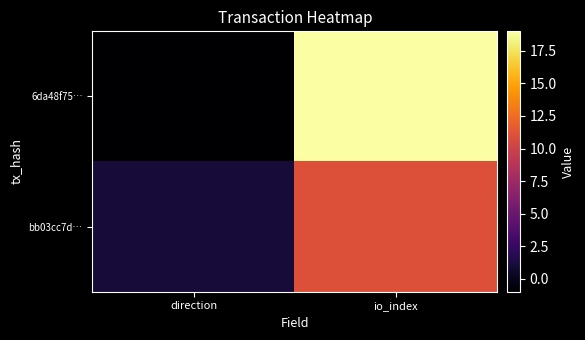

At which category is the sum across all series the highest?

io_index